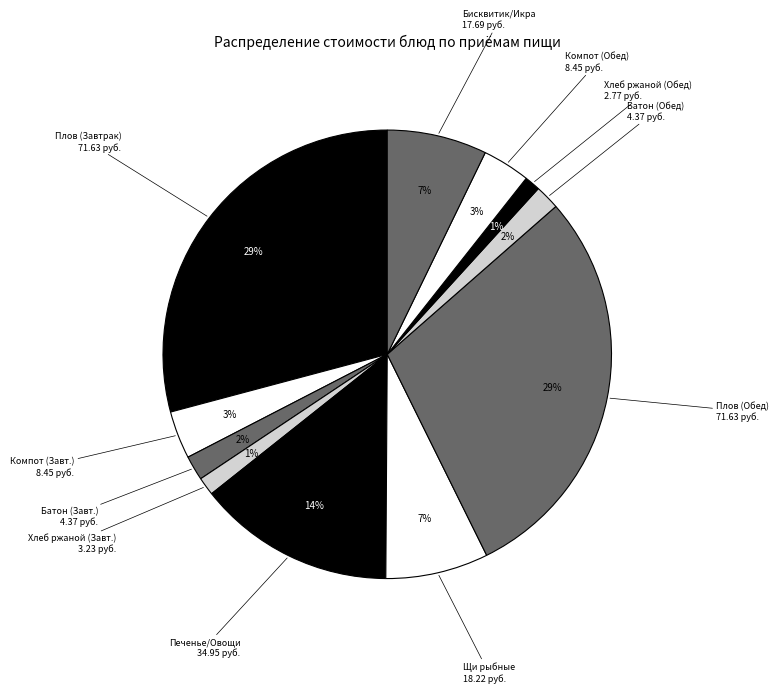

Which has a higher value, Печенье/Овощи 34.95 руб. or Батон (Обед) 4.37 руб.?

Печенье/Овощи 34.95 руб.